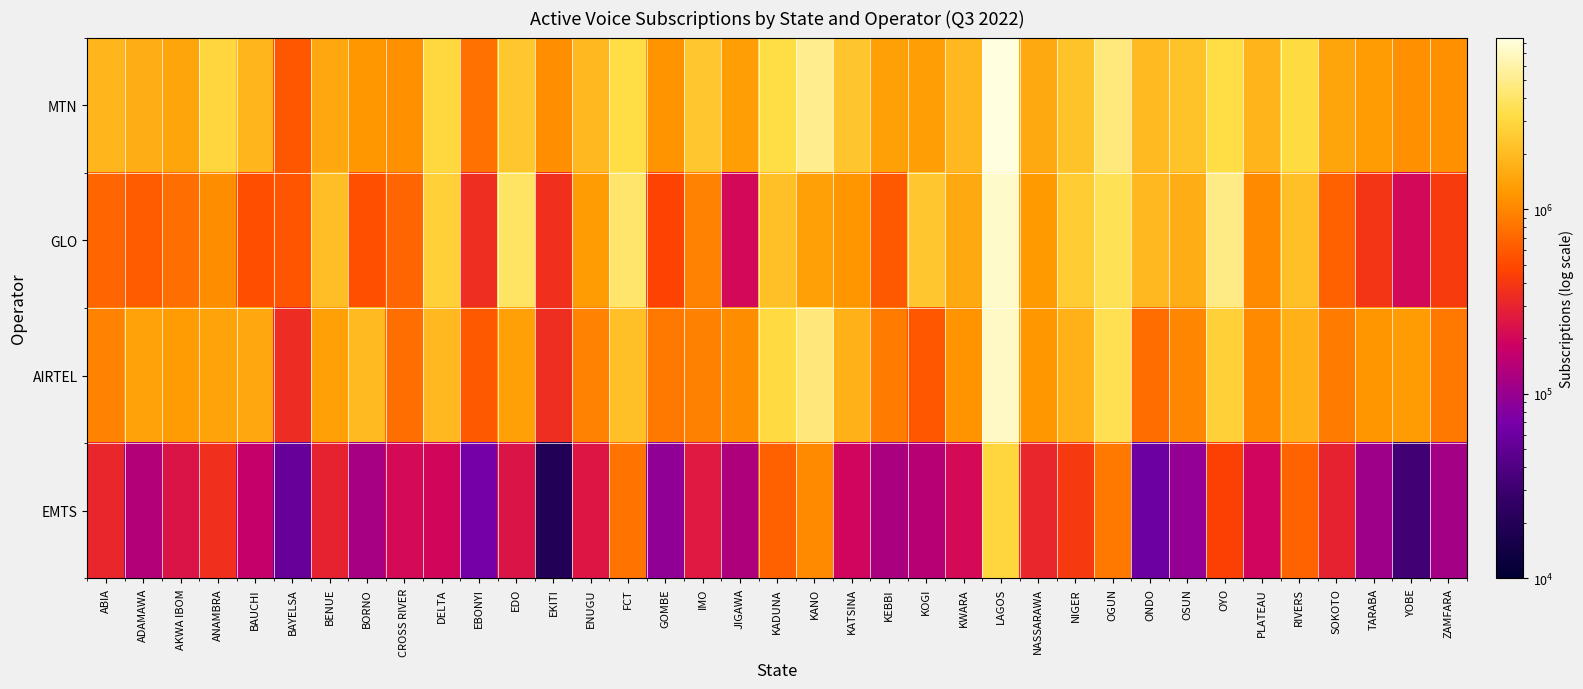

Between KEBBI and SOKOTO, which series saw the biggest shift?

EMTS